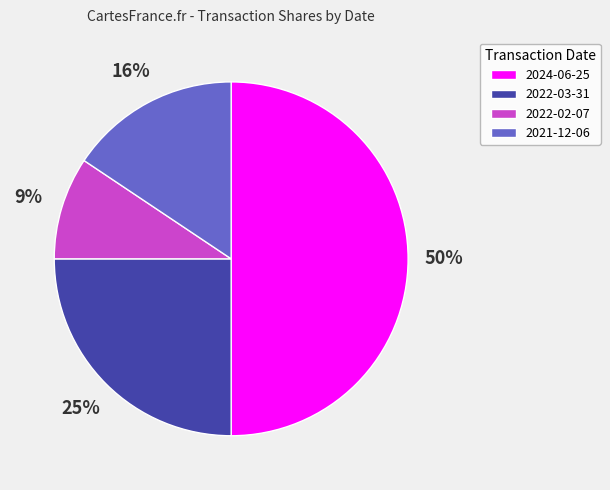

Is the sum of 2022-02-07 and 2021-12-06 greater than half?

No